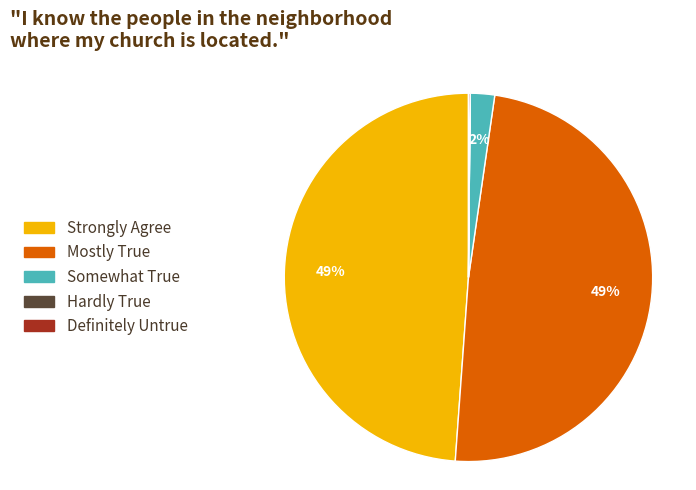

To the nearest percent, what is the difference between the largest and smallest slice percentages?

49%